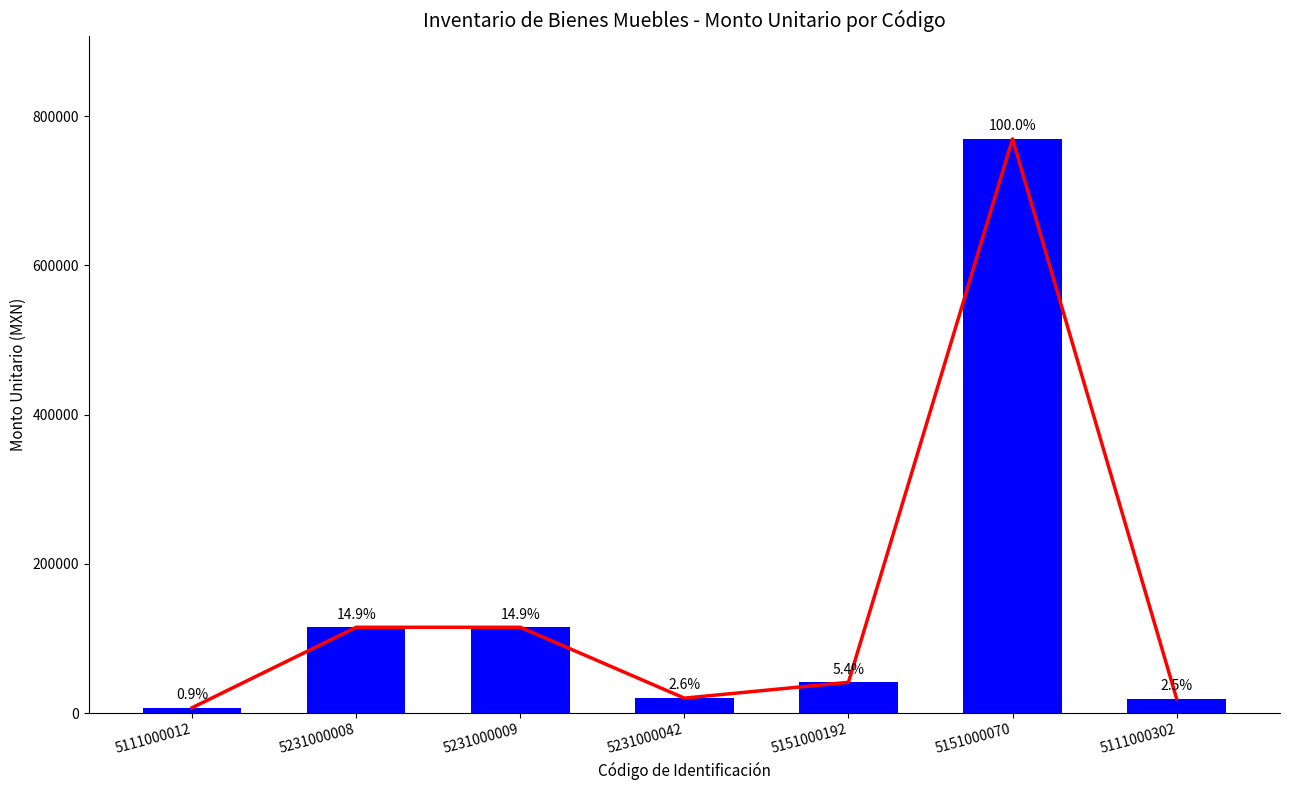

At which label is the value closest to 388279?

5231000008